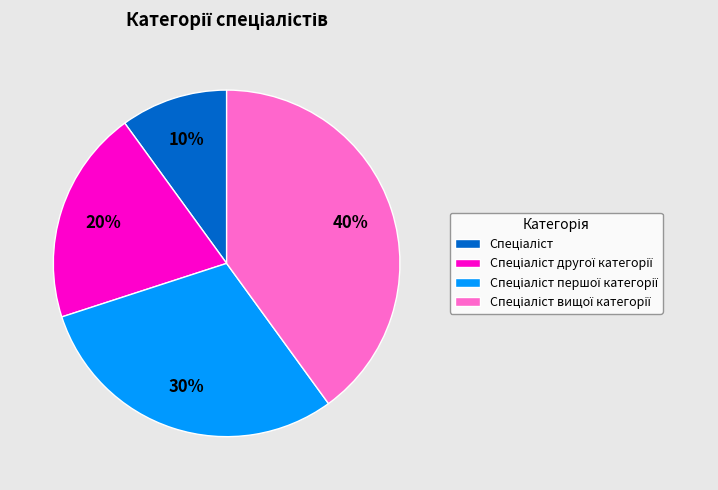

To the nearest percent, what is the average slice percentage?

25%